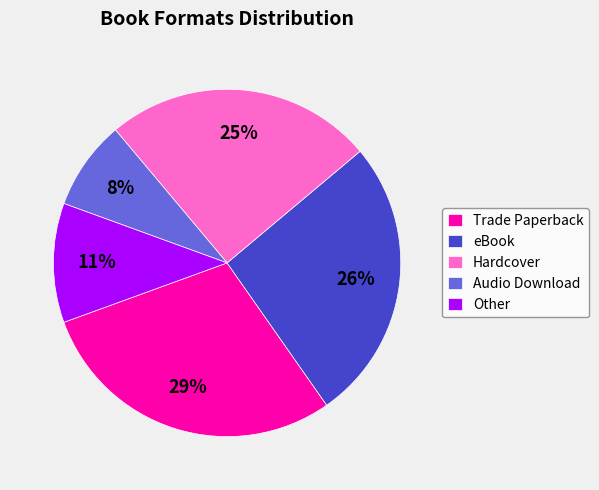

What is the ratio of the value at eBook to the value at Trade Paperback?

0.9